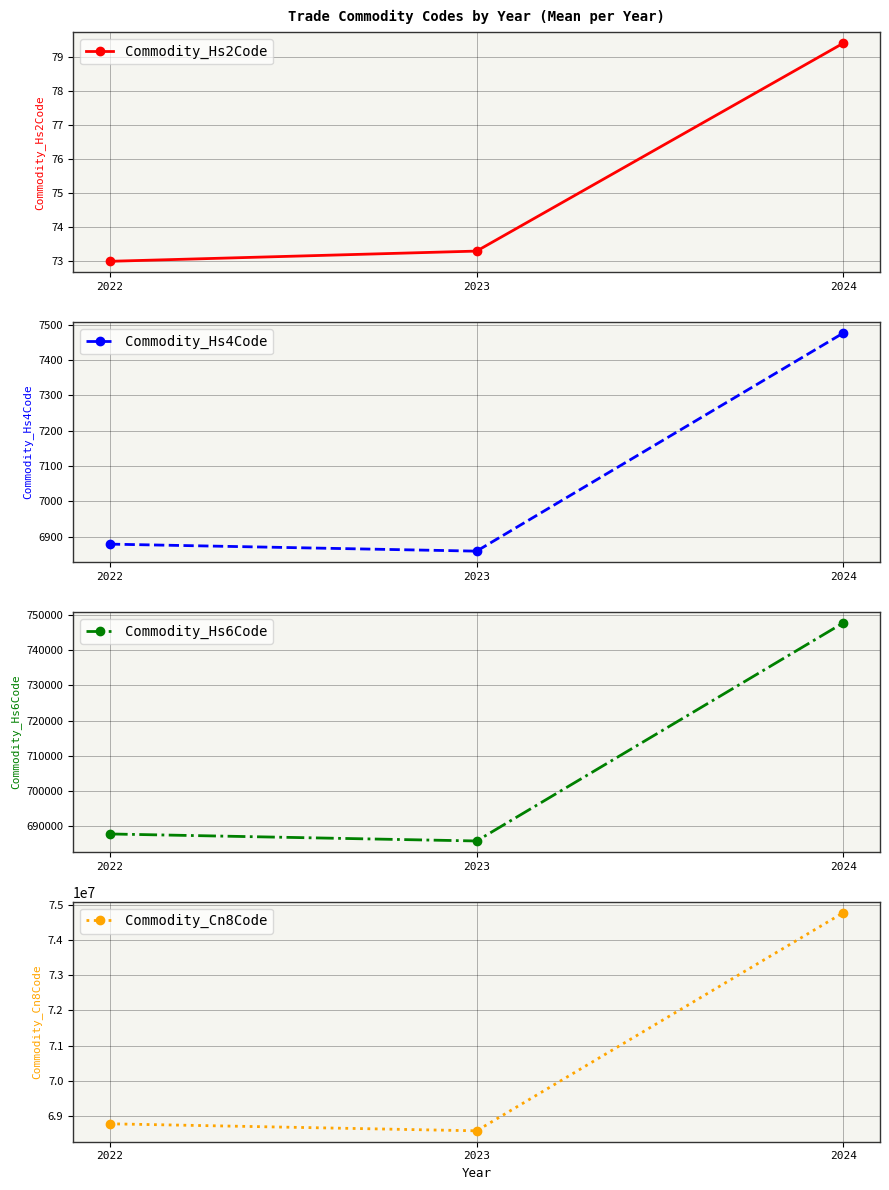

Where is Commodity_Hs2Code nearest to the value 76?

2023